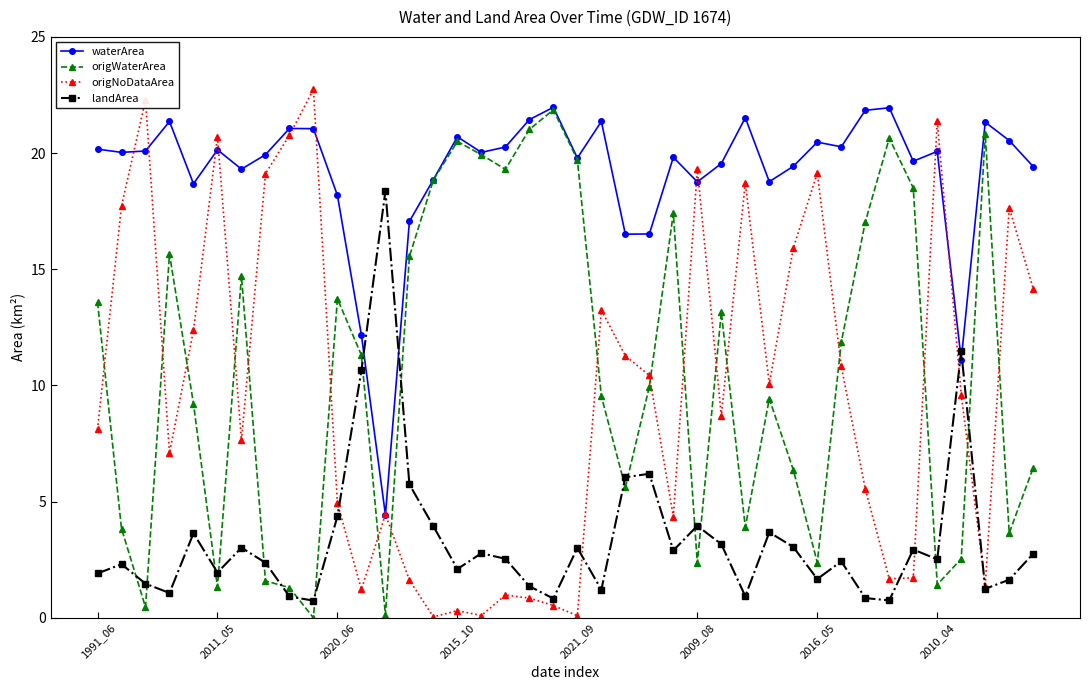

Which series has the largest range (max minus min)?

origNoDataArea